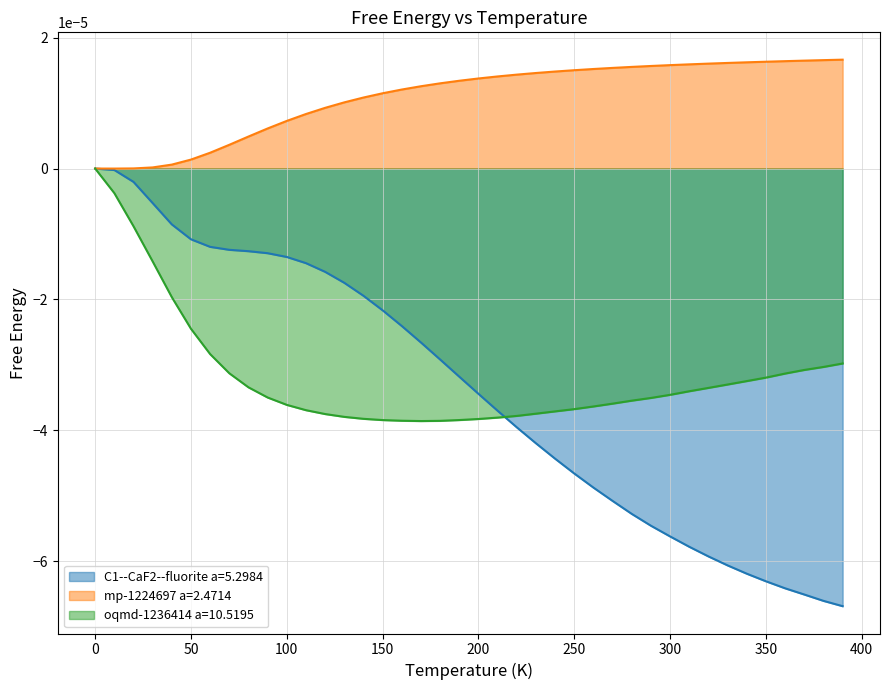

The oqmd-1236414 a=10.5195 series shows -0.0 at 130.0. True or false?

True